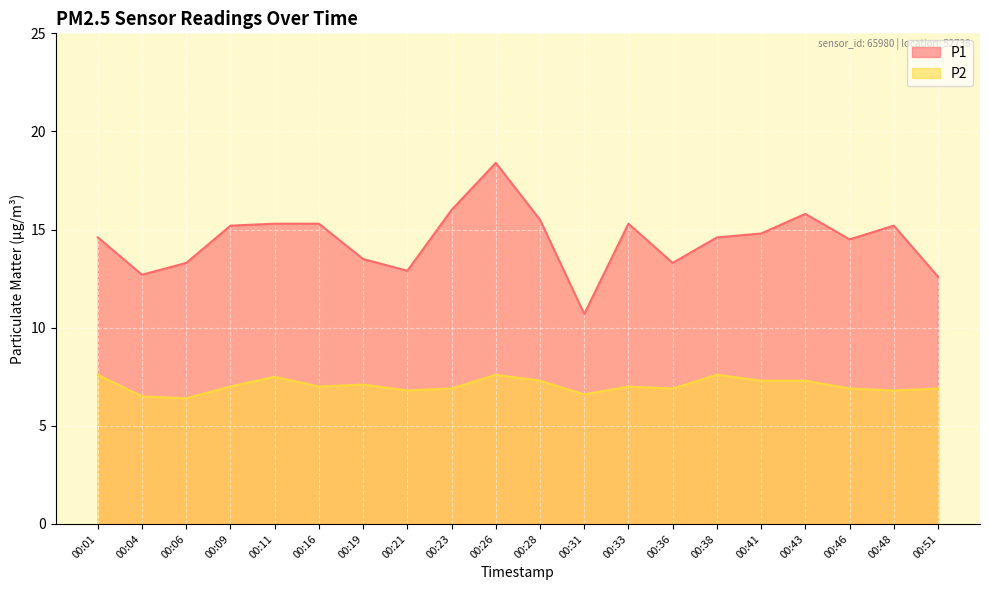

The P1 series shows 15.5 at 00:28. True or false?

True